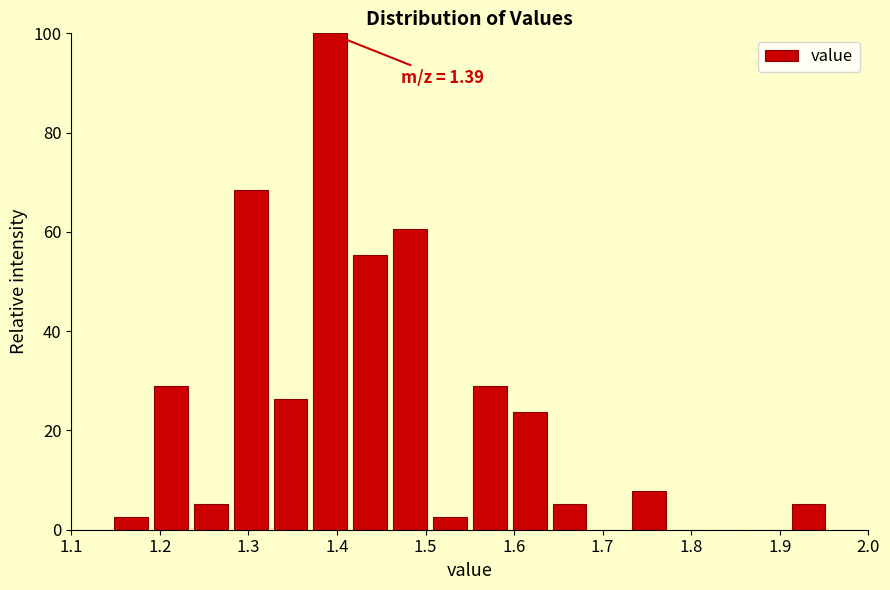

Over which range of the x-axis is the bar tallest?

1.370 to 1.415